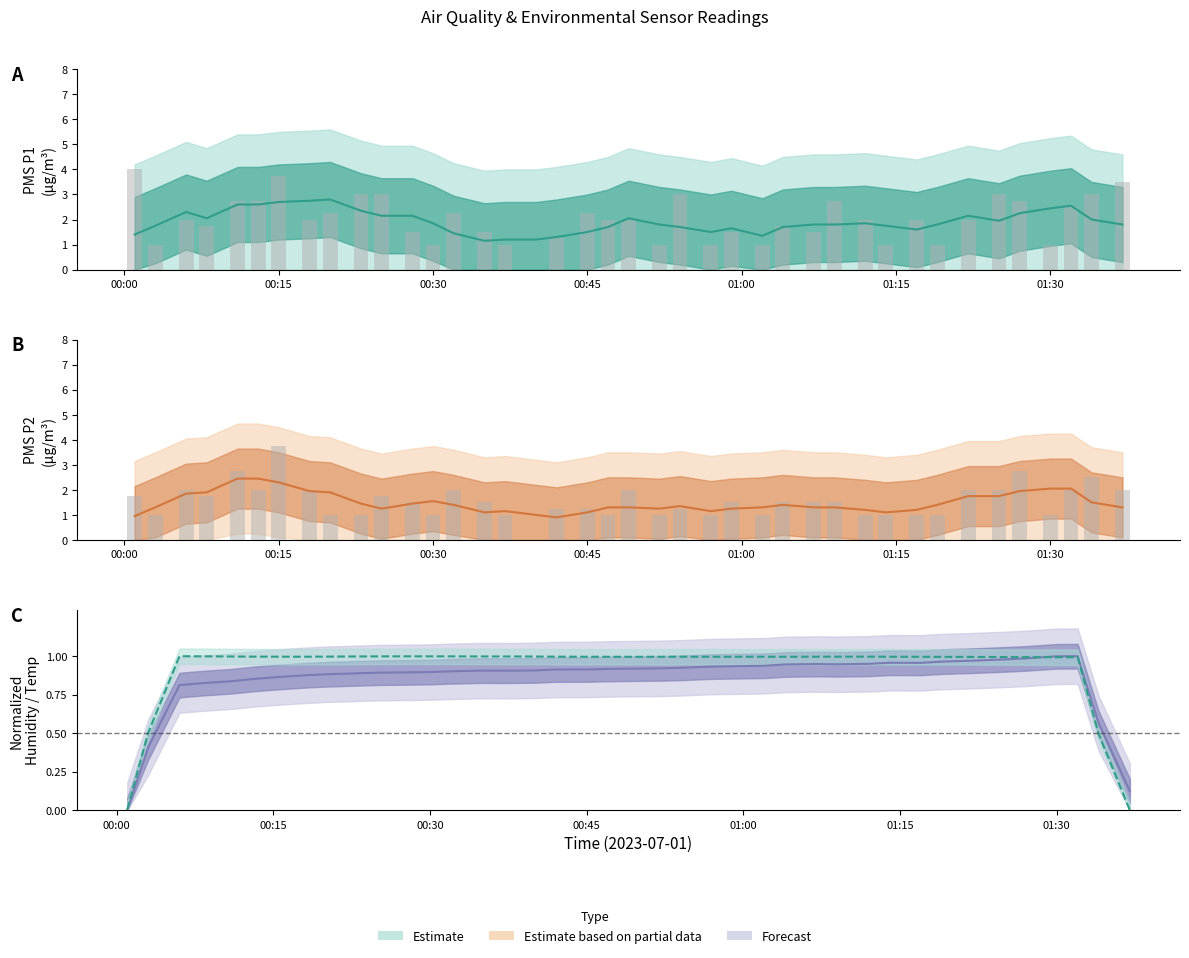

Which series has the largest range (max minus min)?

PMS_P1 raw